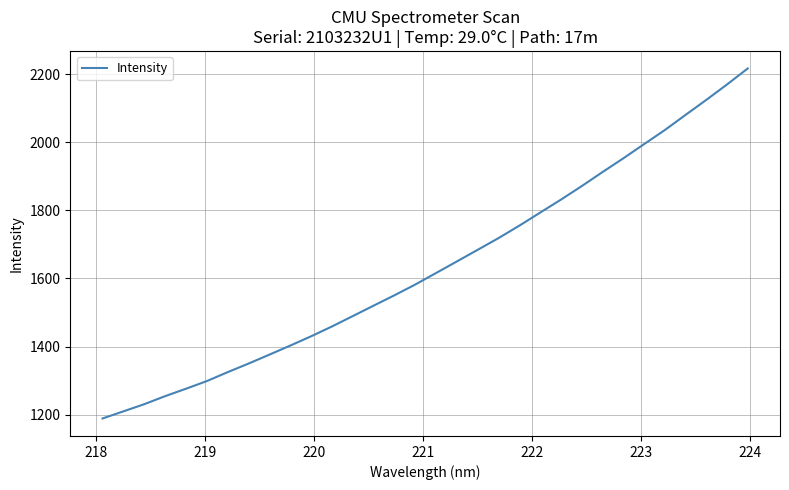

What is the difference between the maximum and minimum values?

1027.3